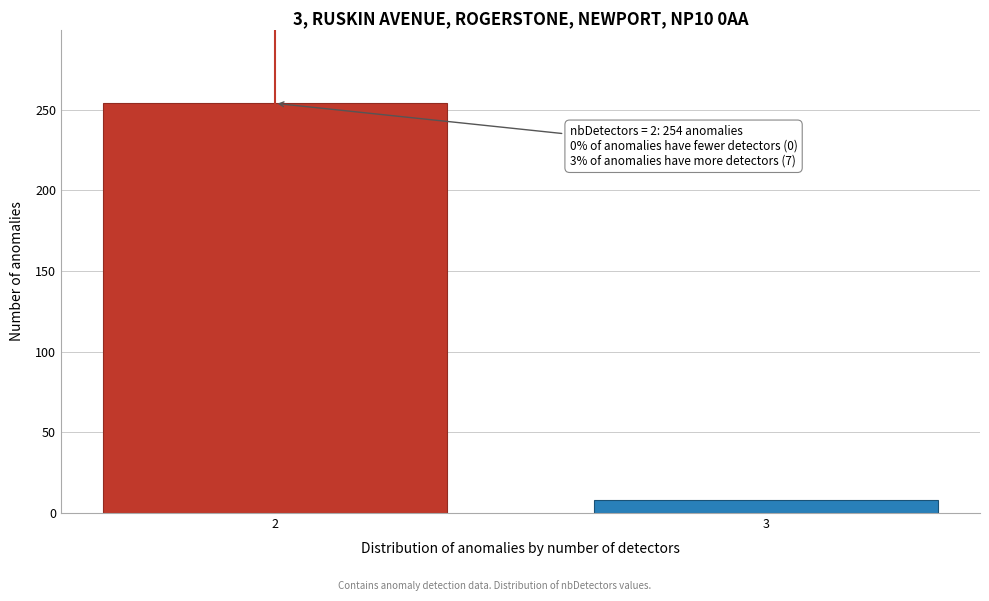

Reading right to left, what are all the values shown in this chart?

8	254